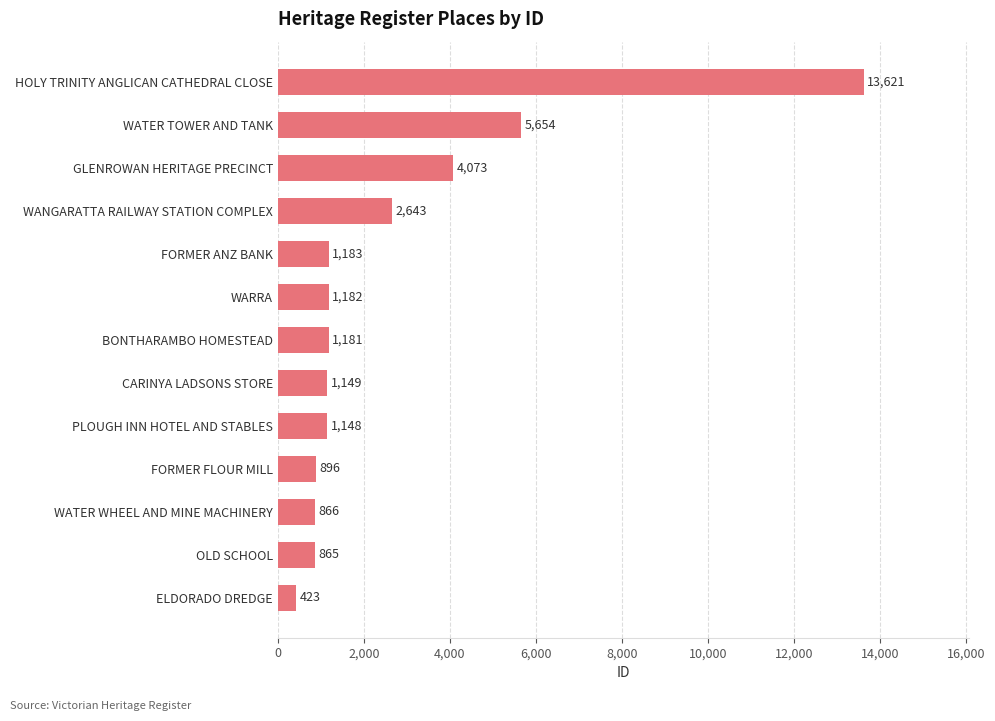

Which has a higher value, WATER WHEEL AND MINE MACHINERY or FORMER FLOUR MILL?

FORMER FLOUR MILL